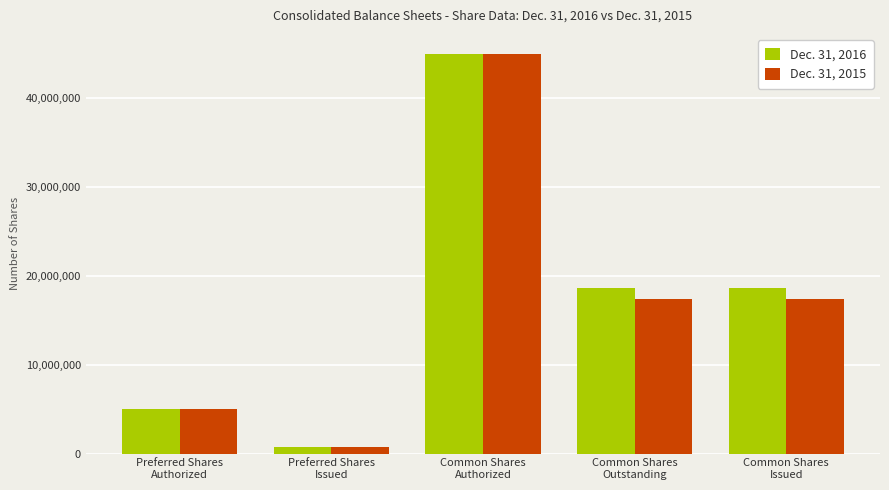

What is the label of the 1st bar from the left?

Preferred Shares
Authorized